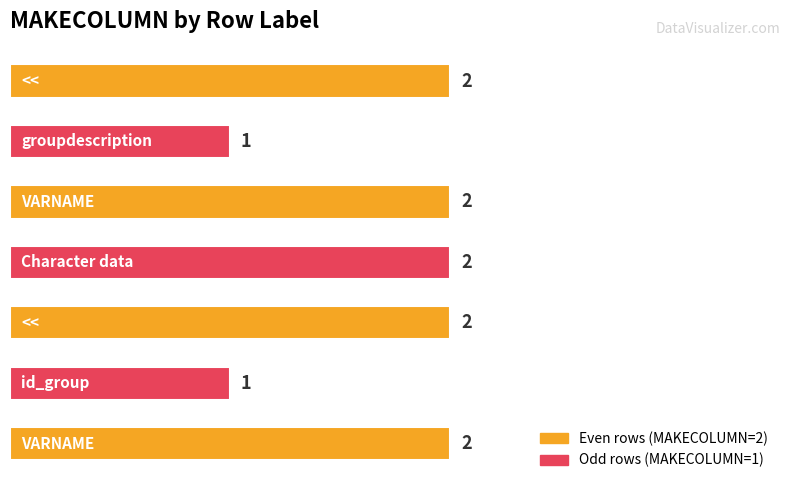

How many values are between 1 and 2?

7